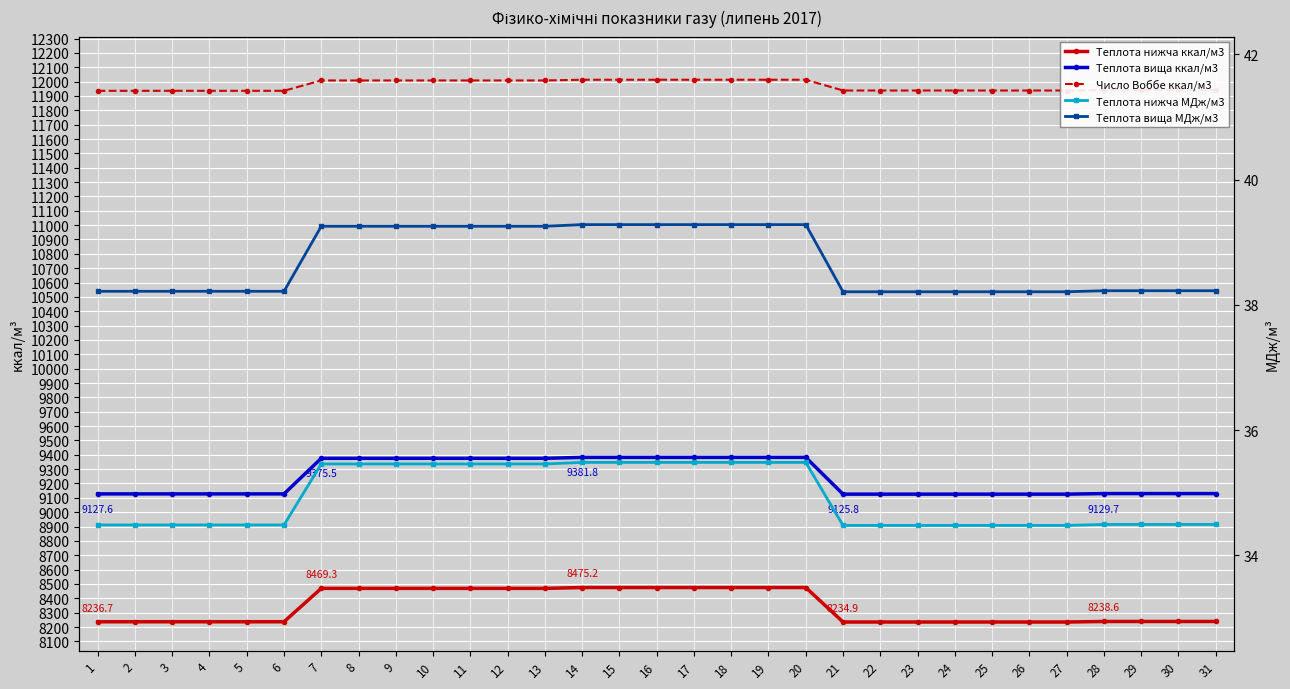

Which series has the largest range (max minus min)?

Теплота вища ккал/м3